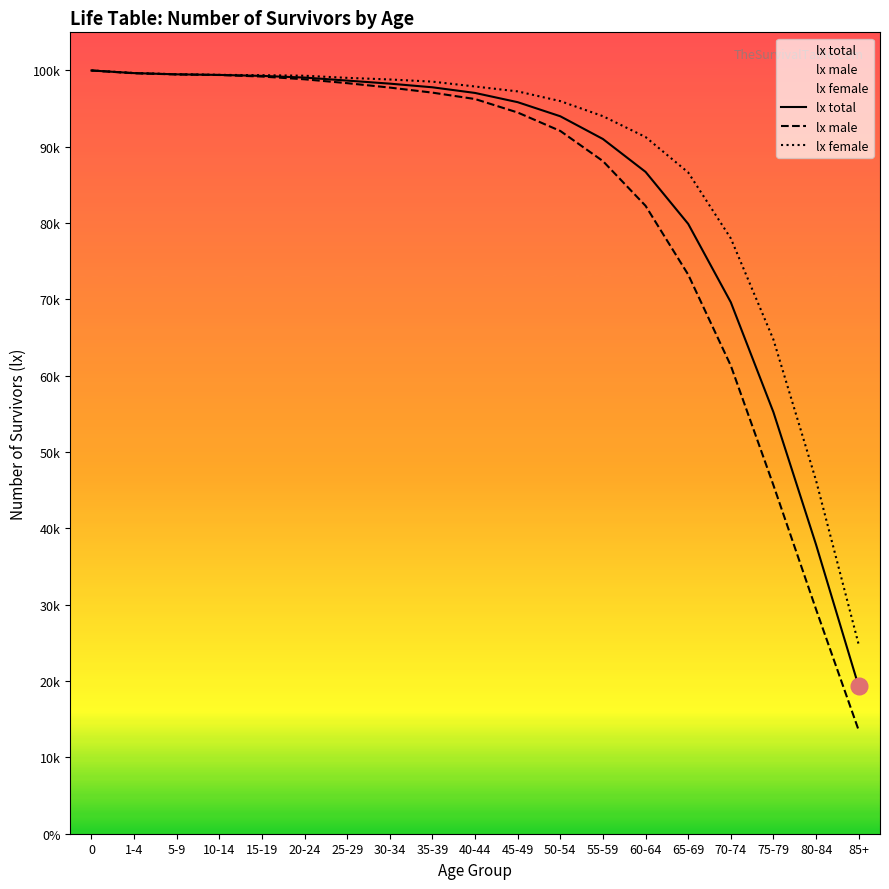

What is the difference between the highest and lowest values at 10-14?

22.1